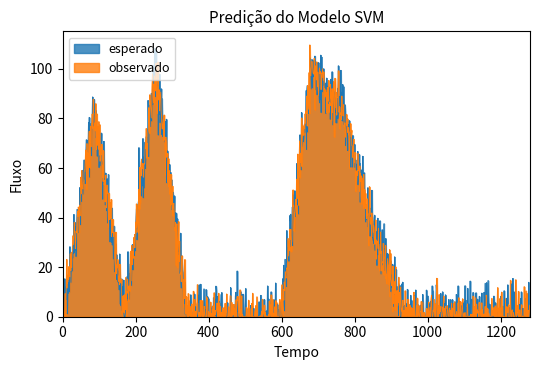

What is the greatest value displayed?

109.7